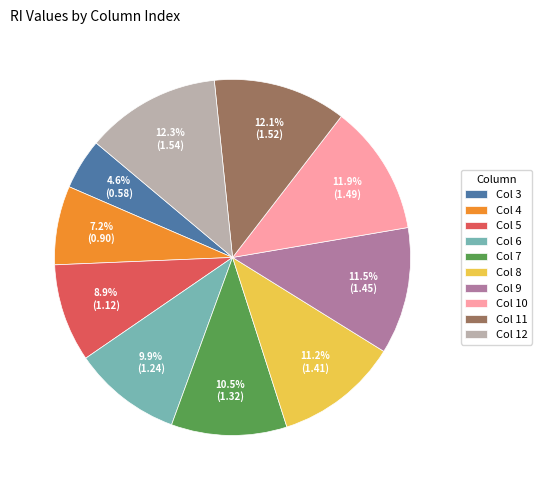

Is the sum of Col 7 and Col 9 greater than half?

No